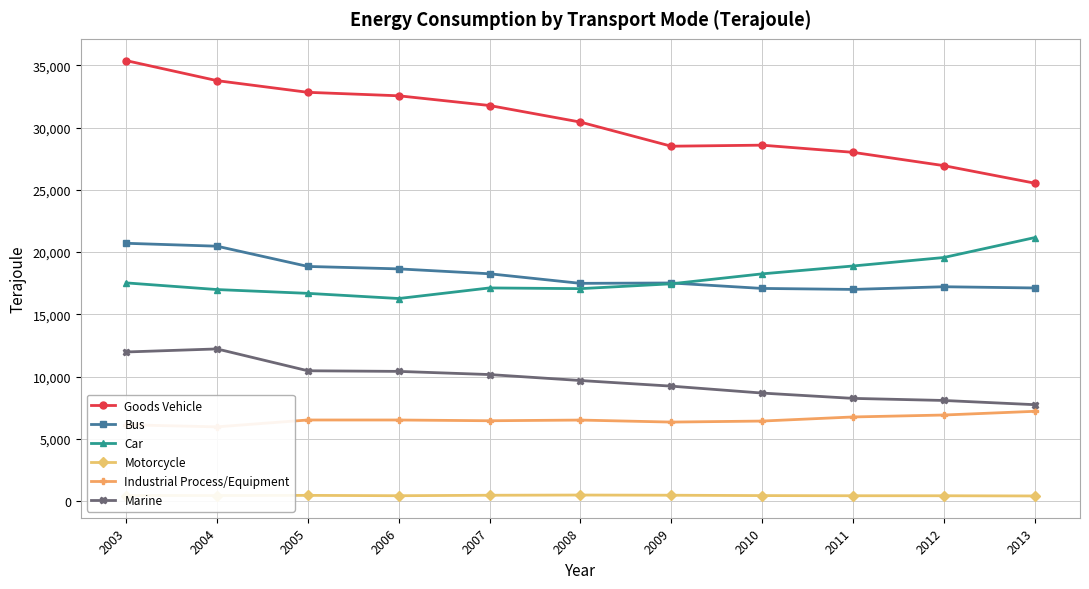

How many categories are shown in the chart?

11